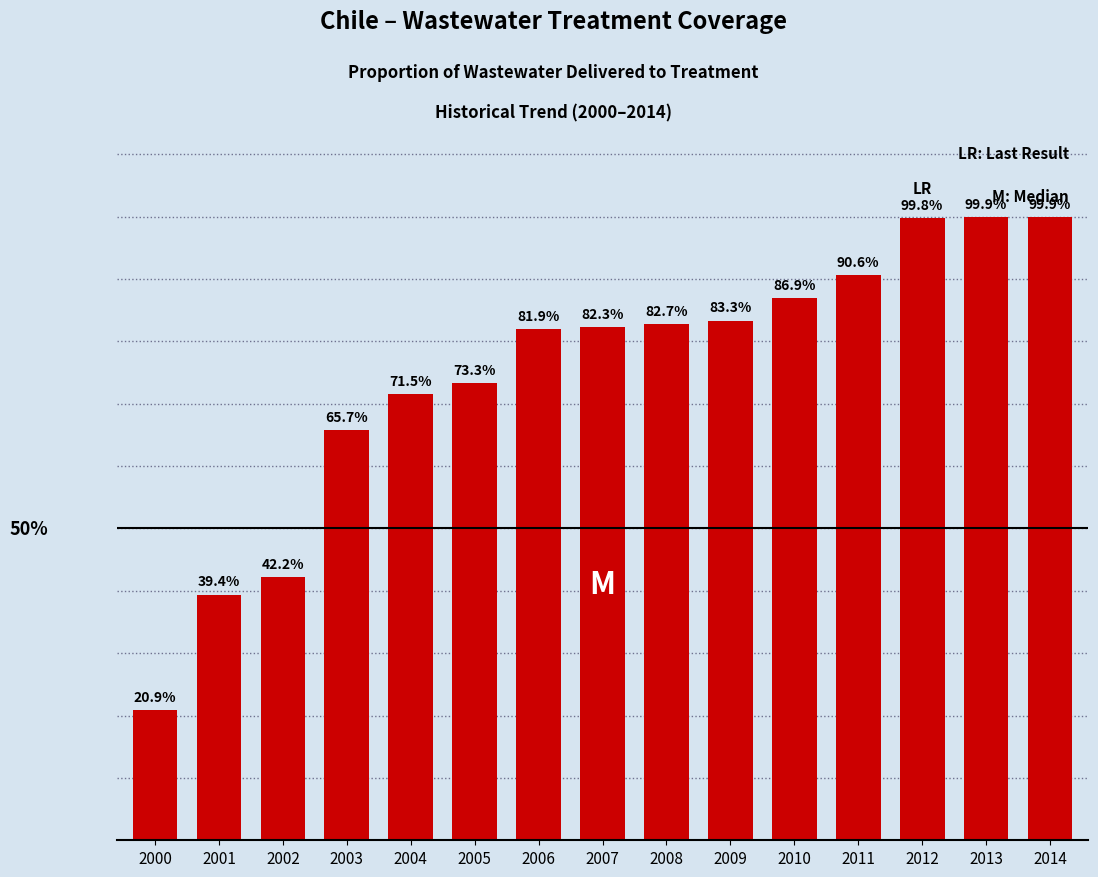

What is the difference between the maximum and minimum values?

79.0